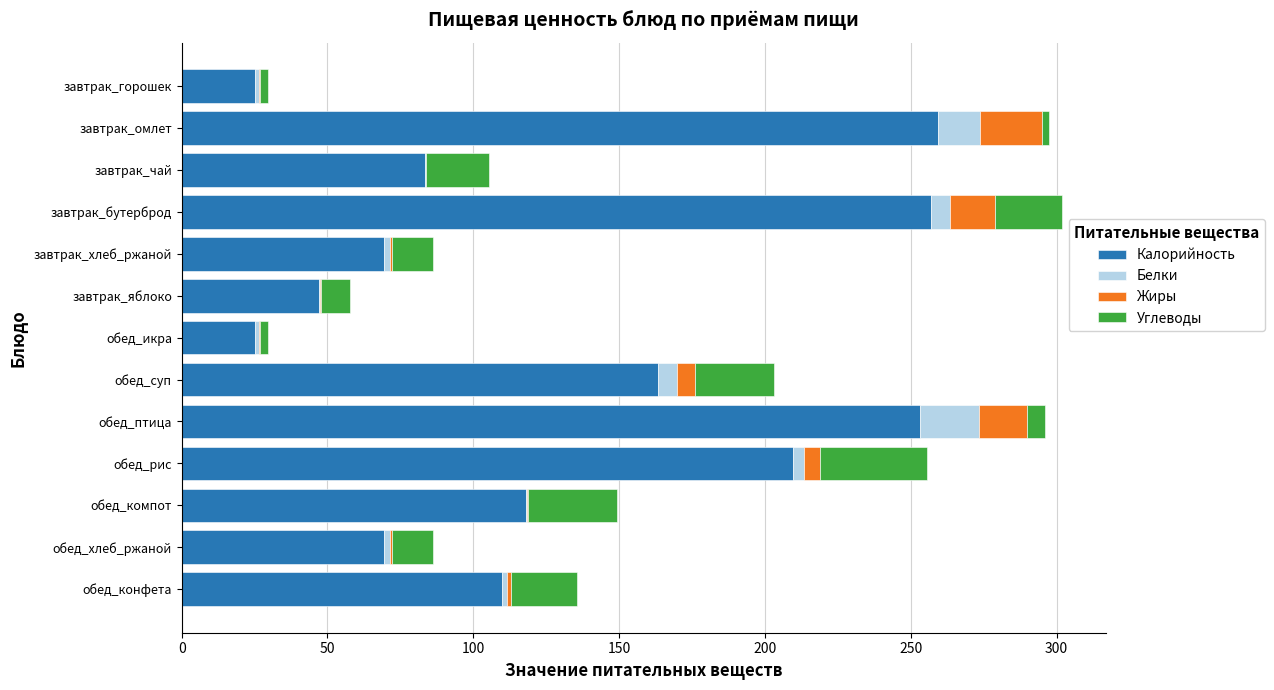

The Калорийность series shows 25.2 at завтрак_горошек. True or false?

True